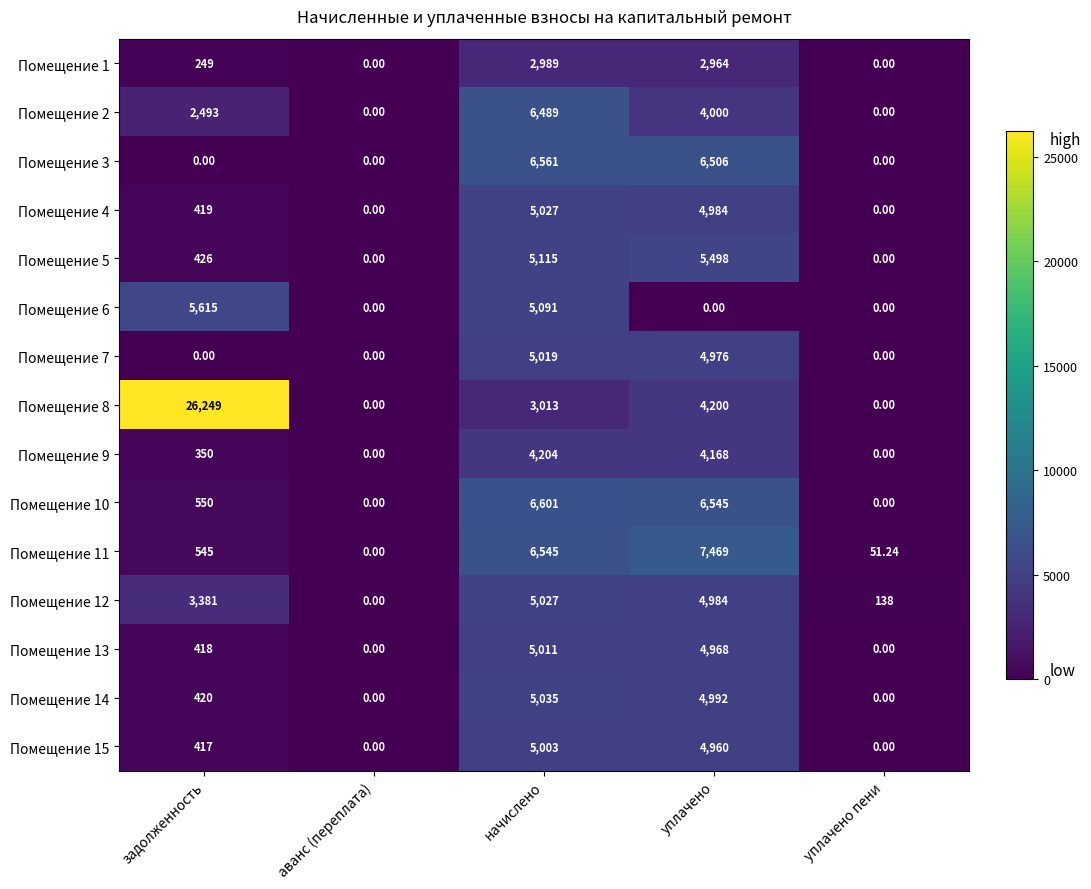

At which label is Помещение 2 closest to 3244?

задолженность